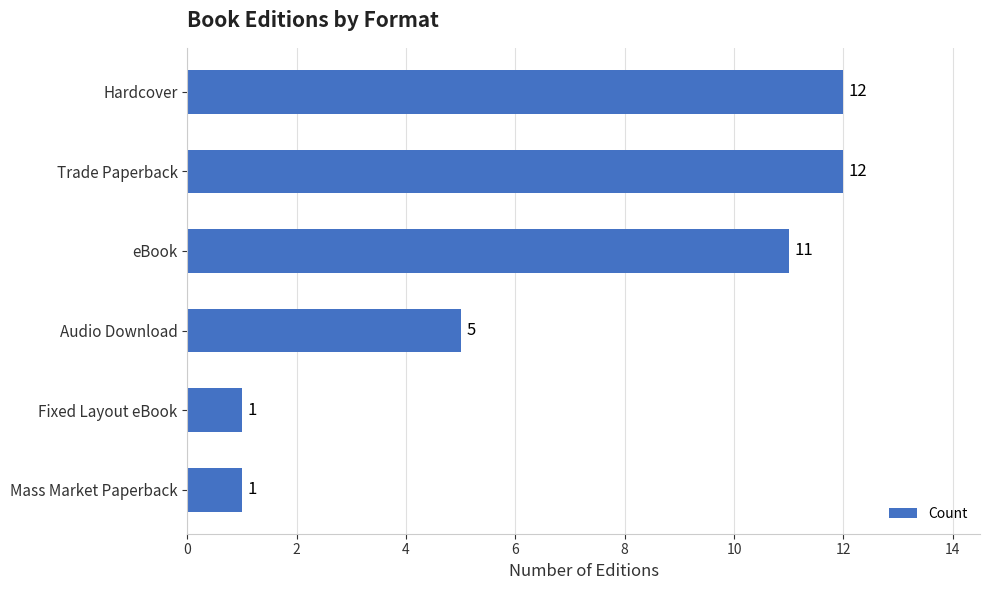

Count the number of categories in the chart.

6